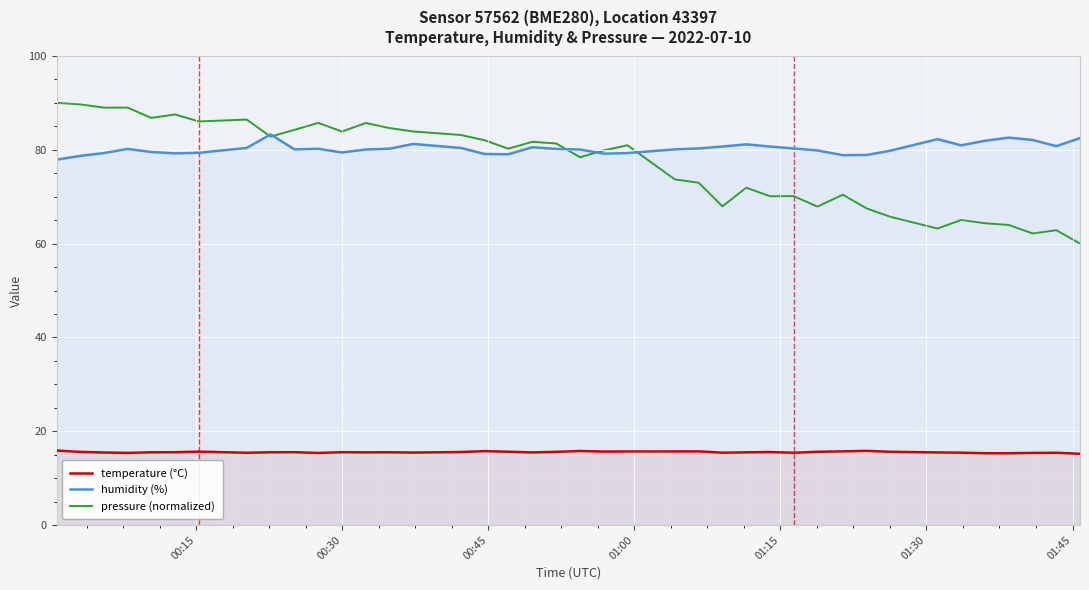

True or false: temperature (°C) and pressure (normalized) intersect in this chart.

False